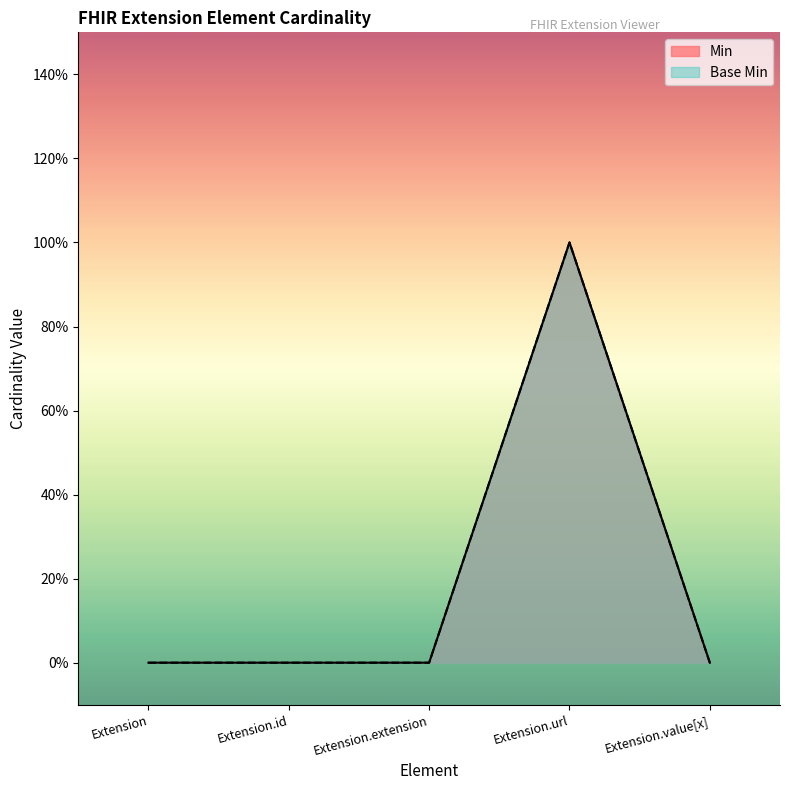

The value of Base Min at Extension.url is 0. True or false?

False